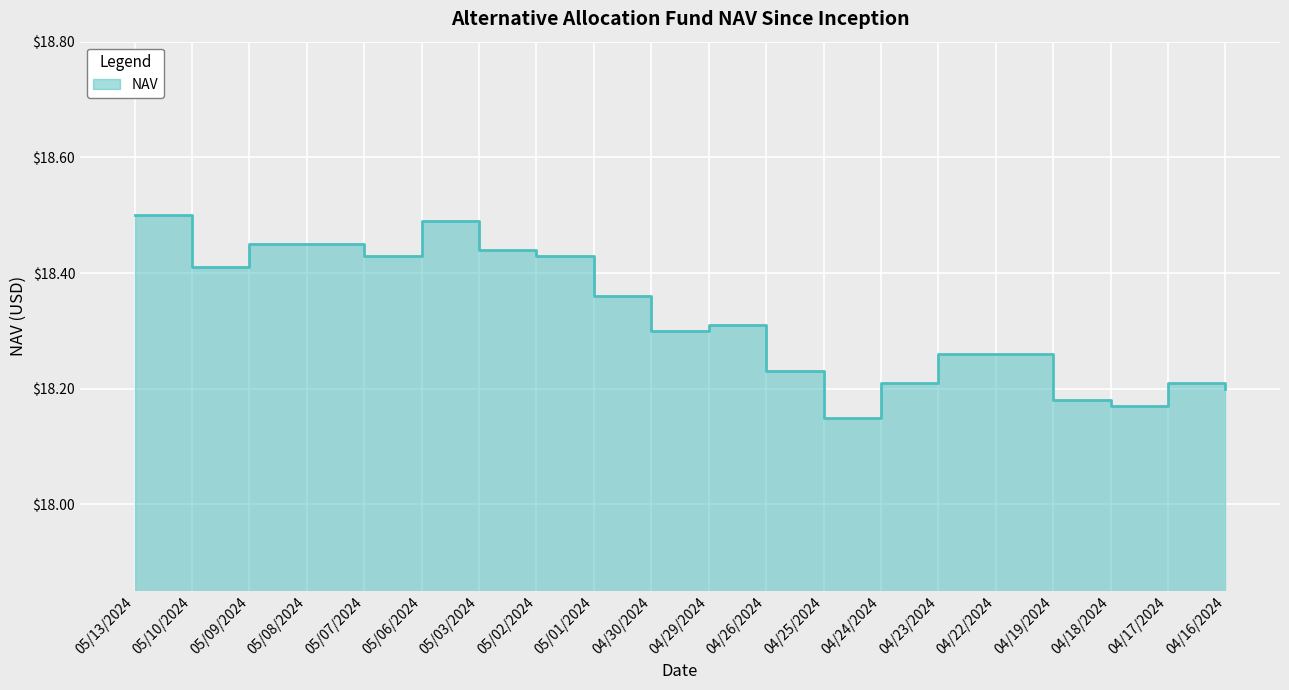

Does the chart display data point markers on the line(s)?

No